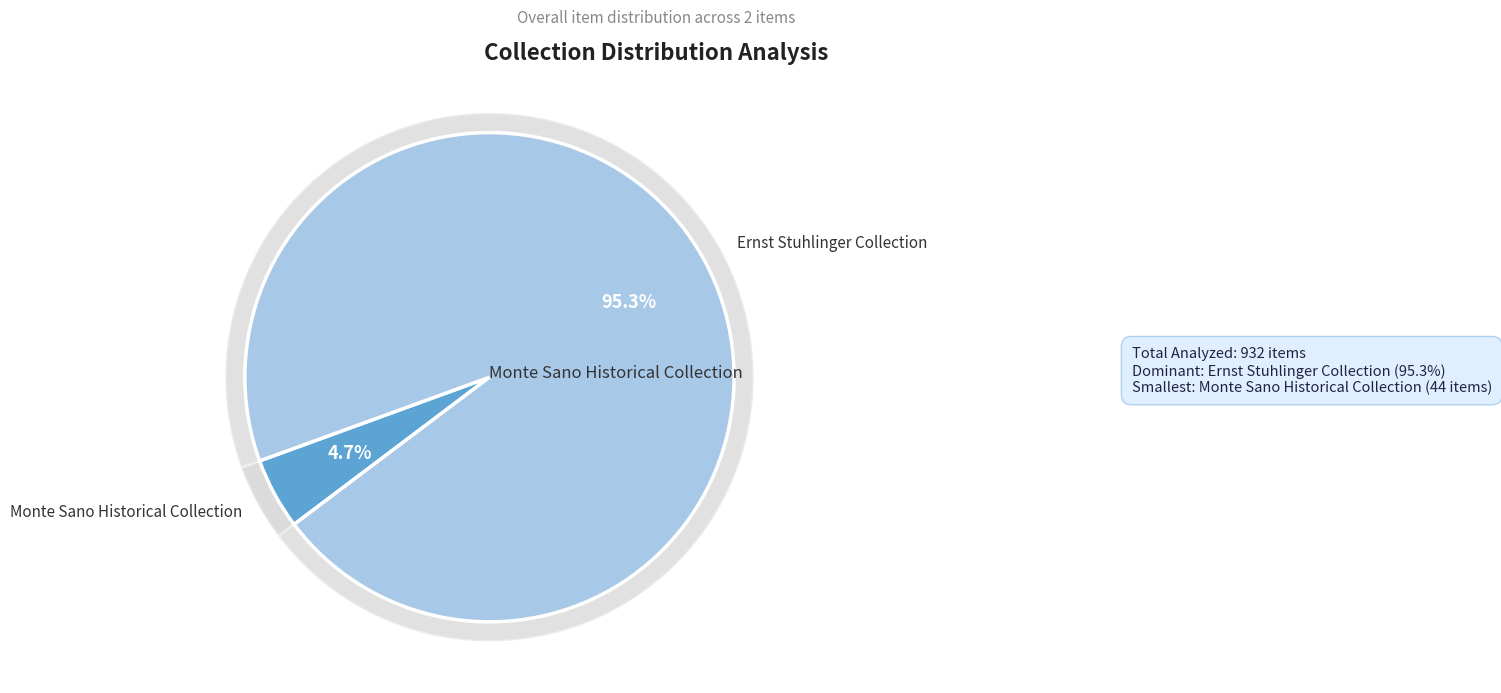

Is it true that Monte Sano Historical Collection is 5% of the pie?

True